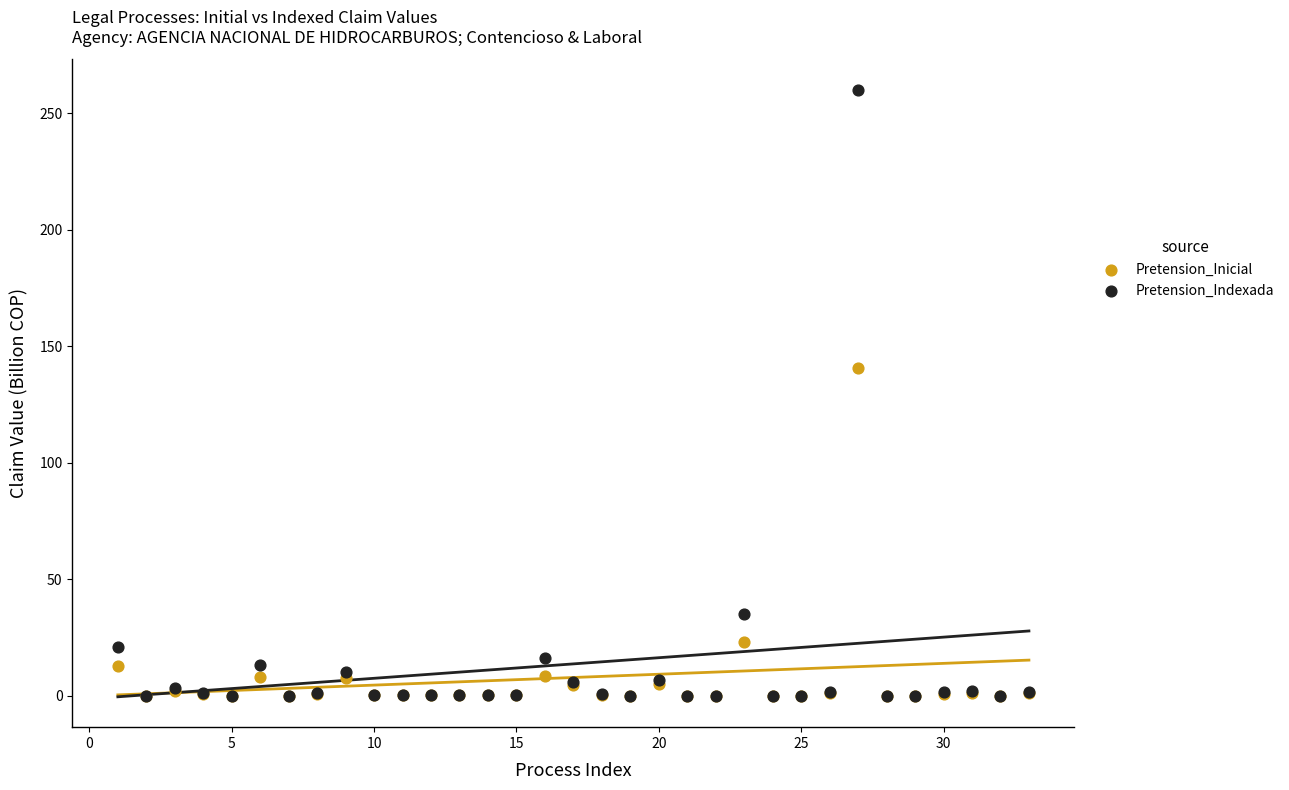

In the Pretension_Inicial series, what Y value is closest to 70?

22.9